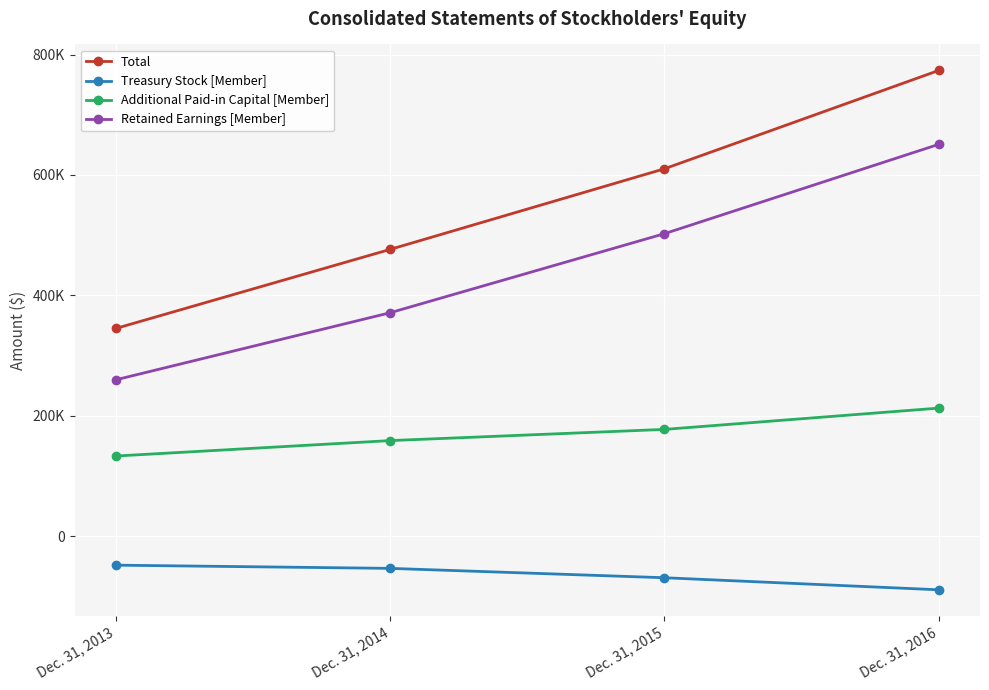

True or false: Retained Earnings [Member] and Treasury Stock [Member] cross at least once.

False